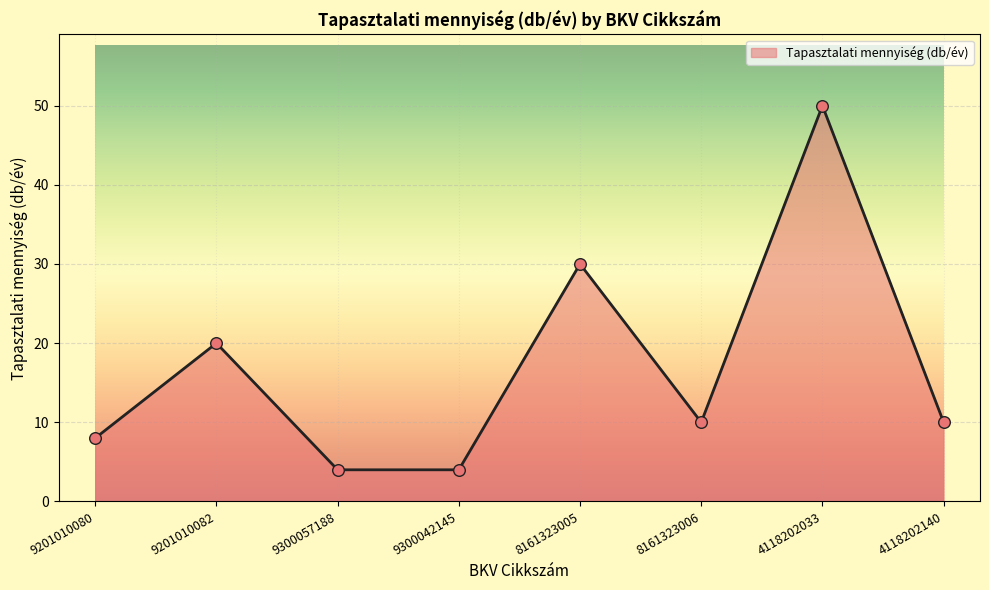

What is the ratio of the value at 9300042145 to the value at 4118202140?

0.4